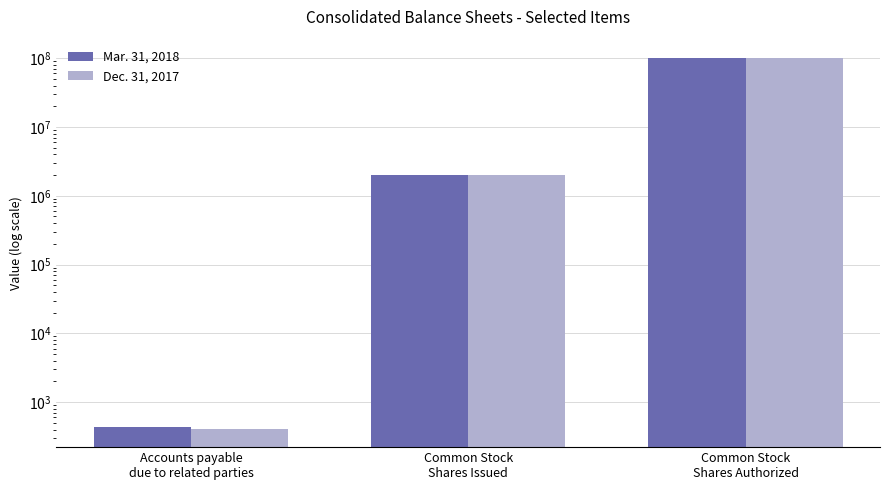

Rank the series by their average value, from highest to lowest.

Mar. 31, 2018, Dec. 31, 2017